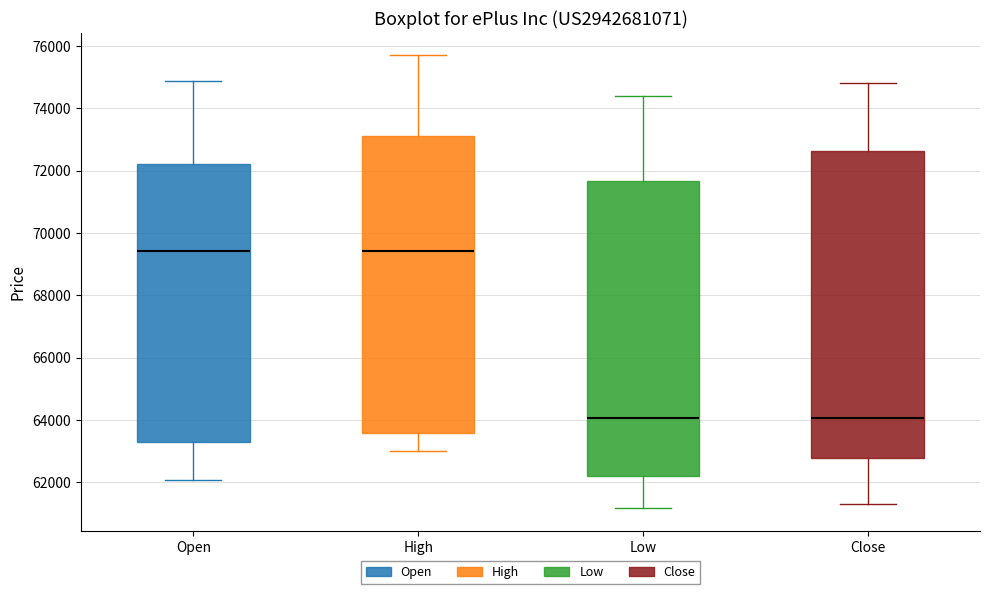

Which box is the tallest, from its lower edge to its upper edge?

Close